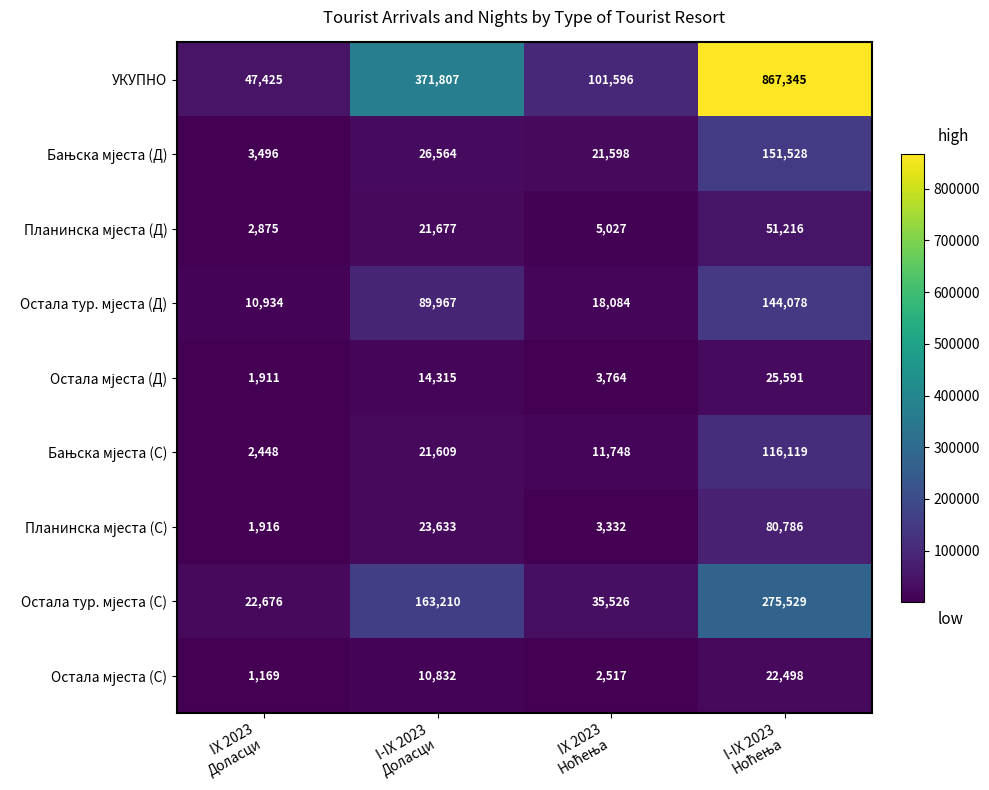

What is the difference between the second highest and minimum values in the УКУПНО series?

324382